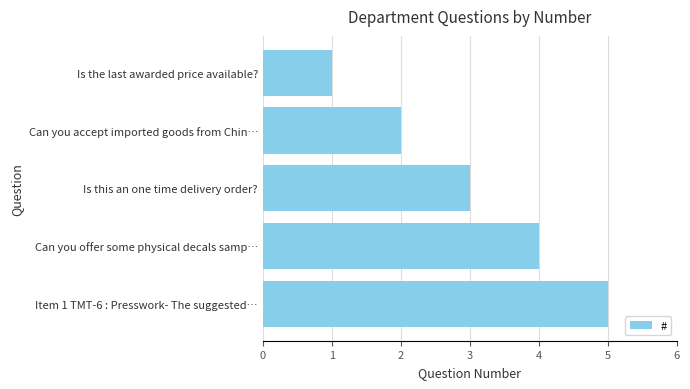

What value does the data have at Can you offer some physical decals samp…?

4